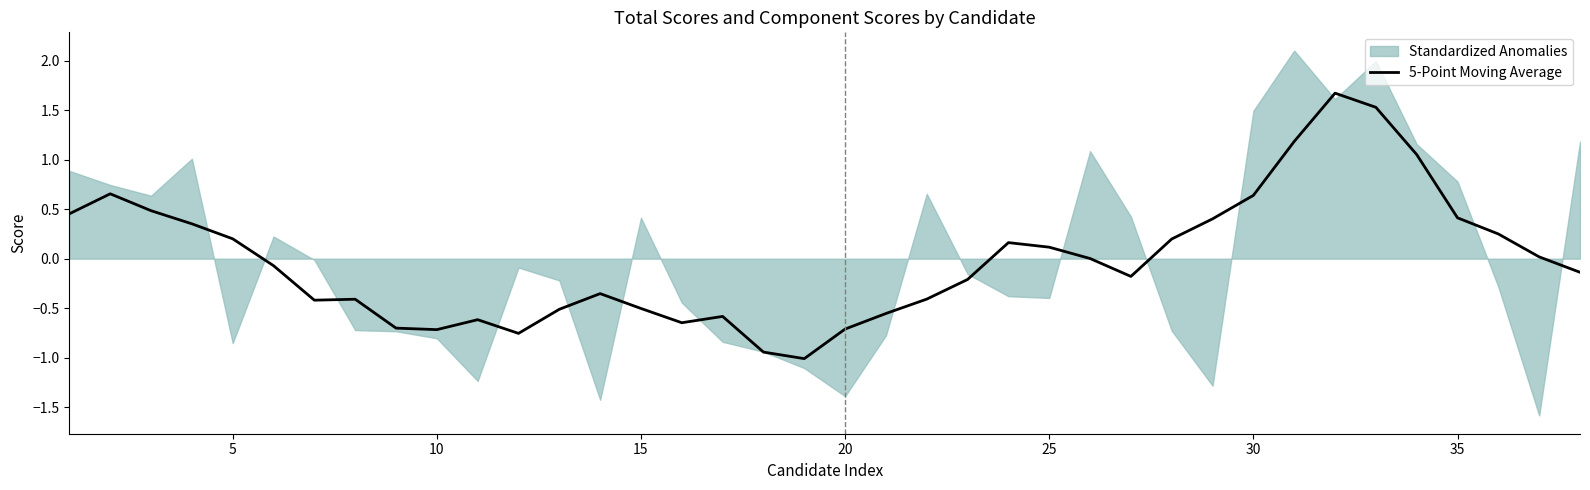

Is it true that 5-Point Moving Average equals 0.1 at 25?

True